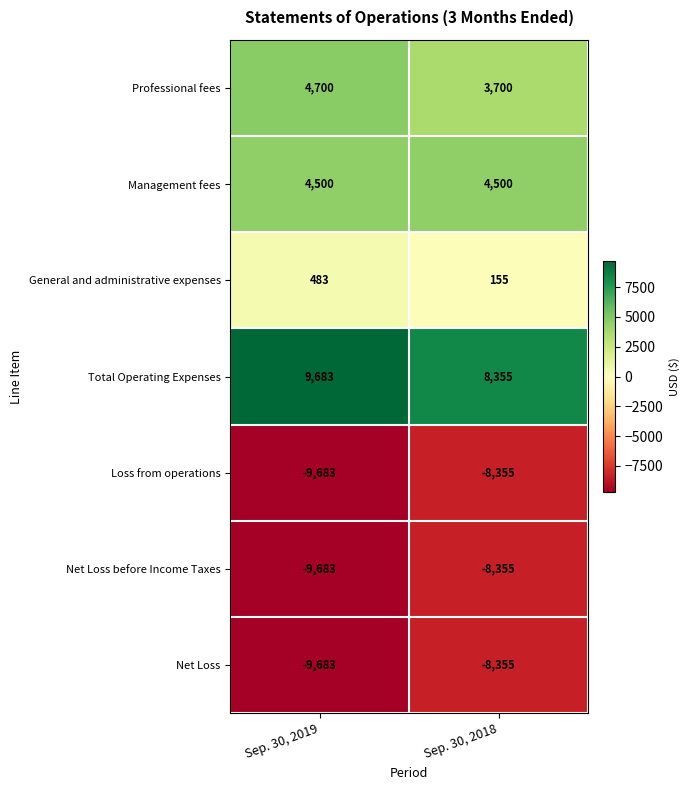

Reading left to right, what are all the values shown in this chart?

Professional fees: 4700	3700
Management fees: 4500	4500
General and administrative expenses: 483	155
Total Operating Expenses: 9683	8355
Loss from operations: -9683	-8355
Net Loss before Income Taxes: -9683	-8355
Net Loss: -9683	-8355